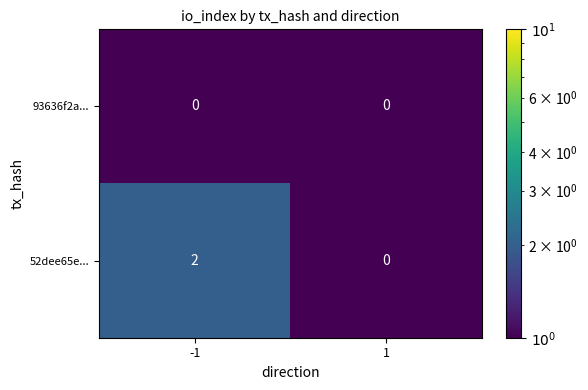

Is it true that 52dee65e... equals 1 at -1?

False